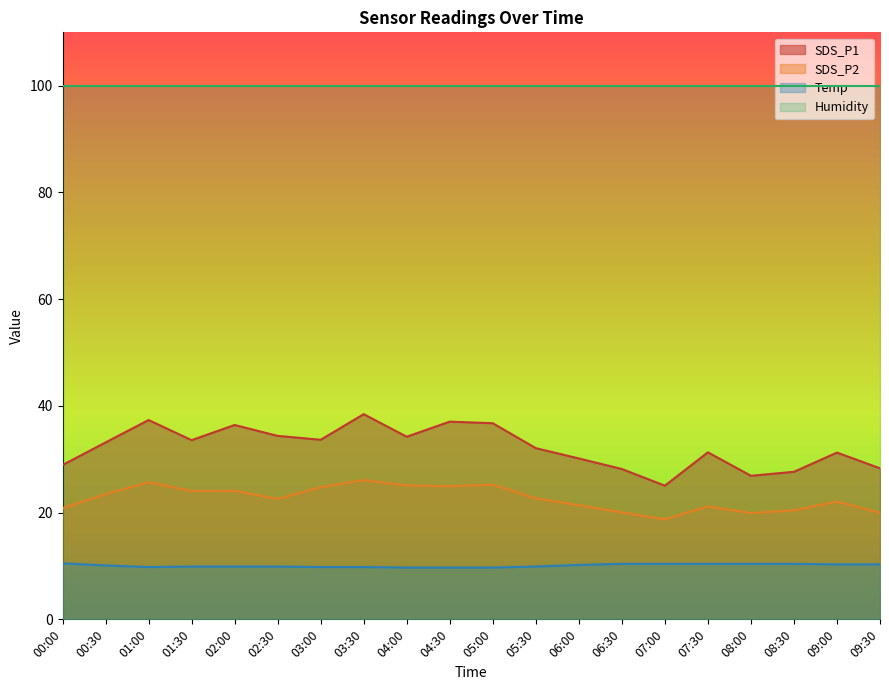

True or false: SDS_P2 and SDS_P1 cross at least once.

False